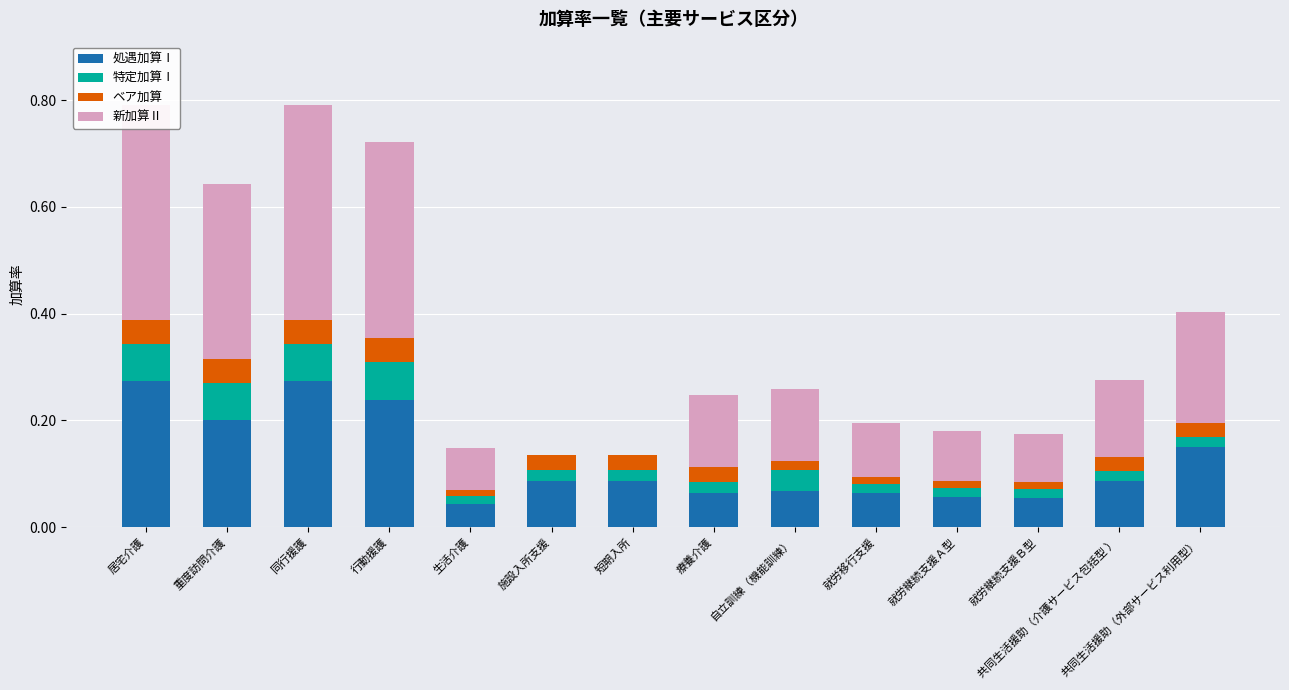

What is the difference between the highest and lowest values at 重度訪問介護?

0.3